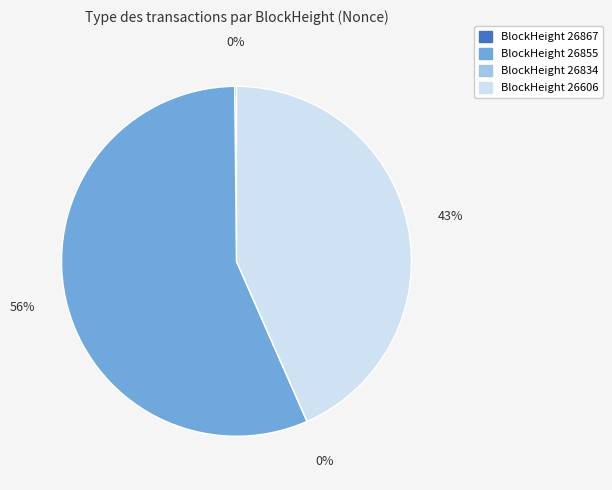

Which category accounts for the majority?

26855